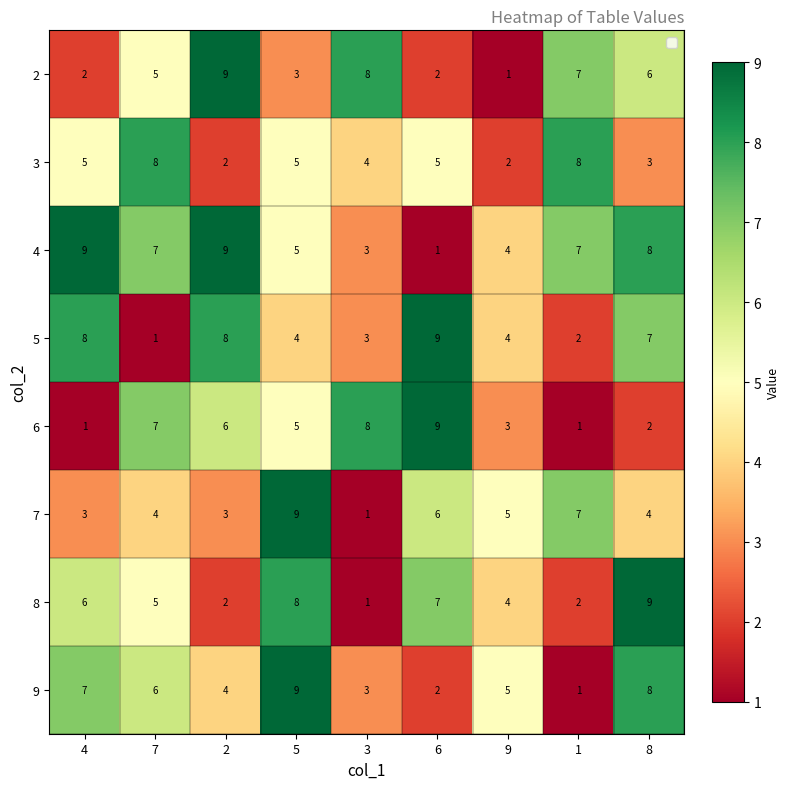

At which label is 2 closest to 5?

7